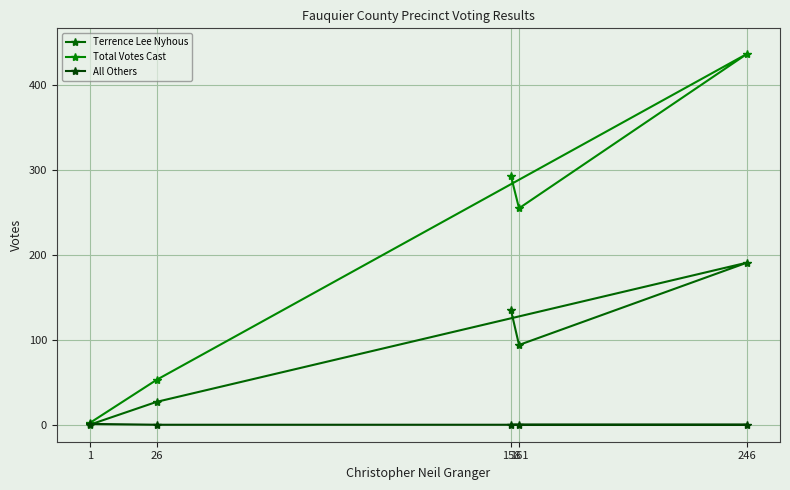

How many categories are shown in the chart?

5